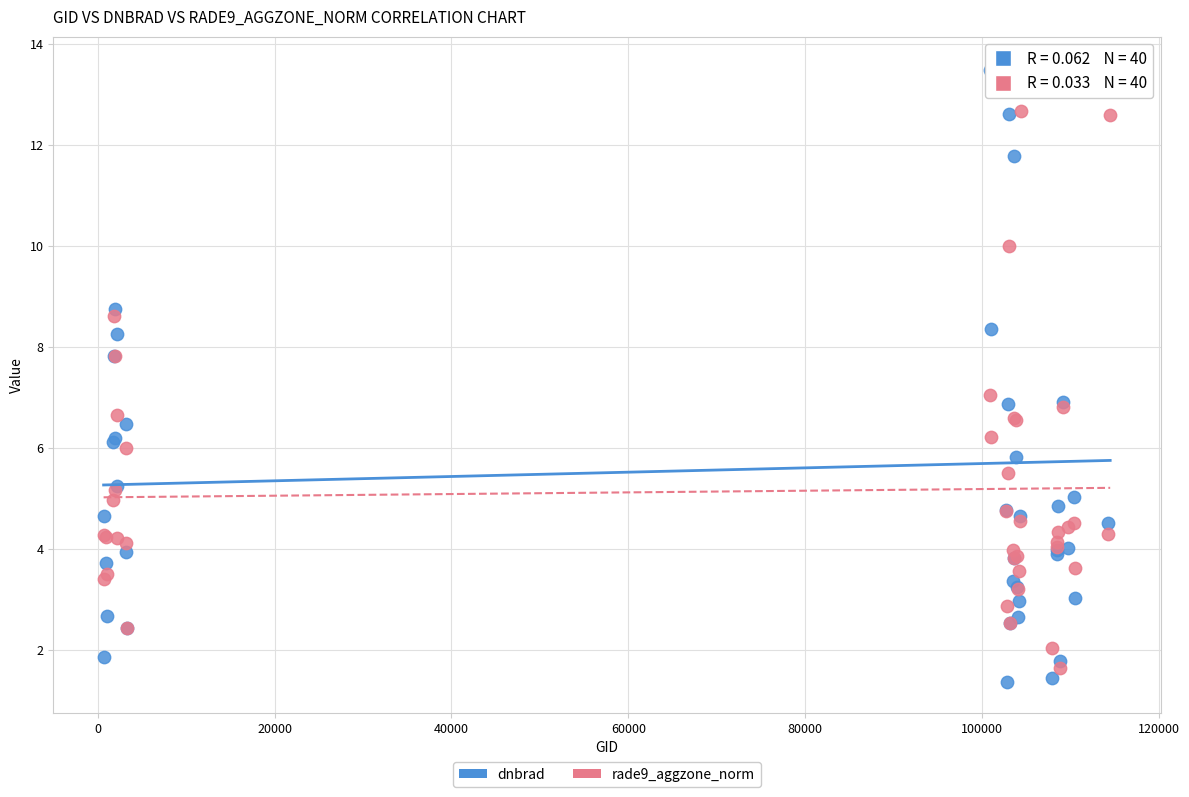

What are all the series names shown in the legend?

dnbrad, rade9_aggzone_norm